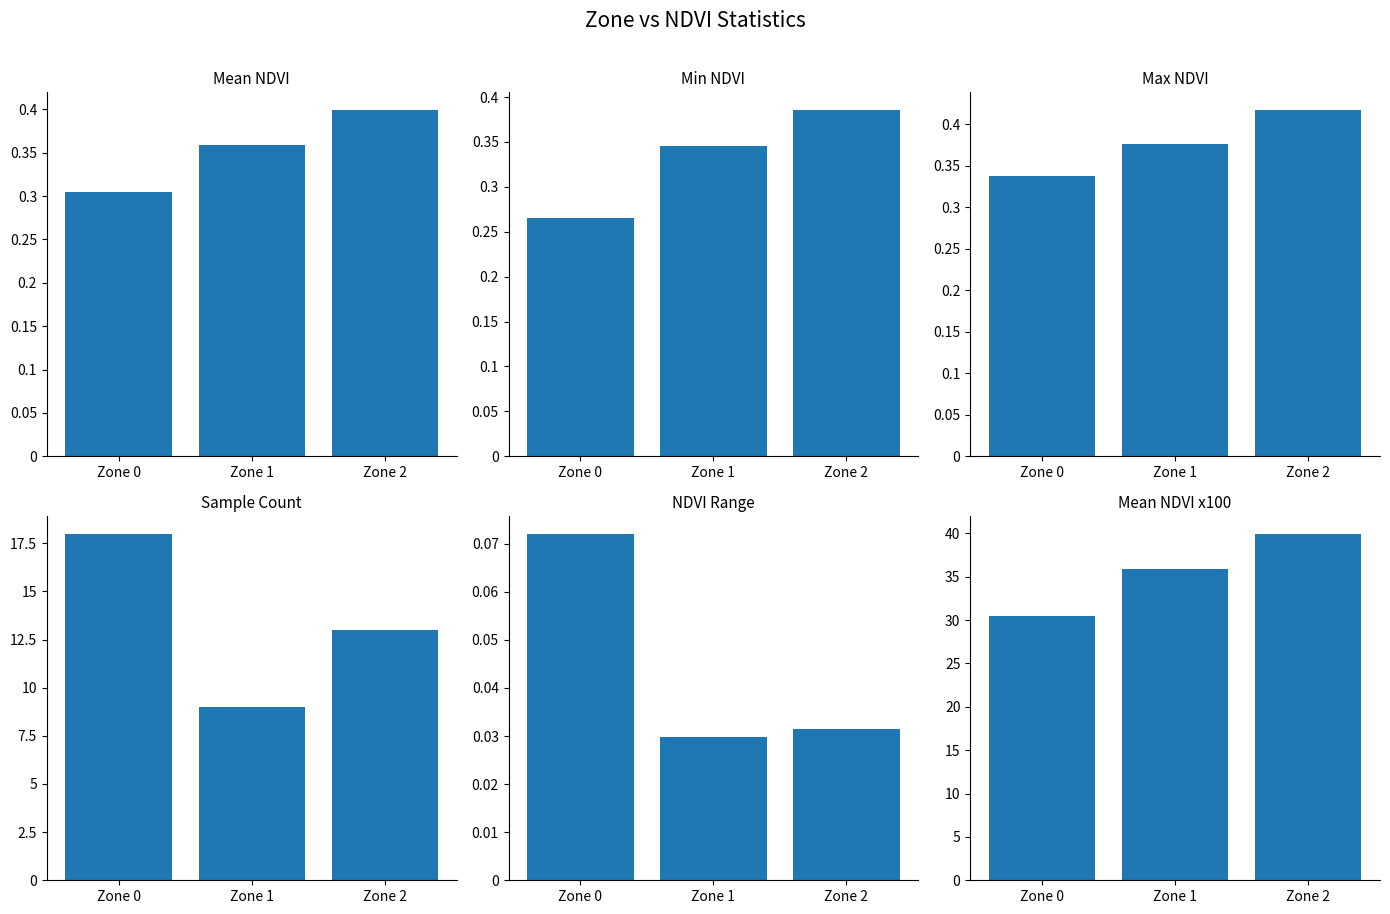

Reading left to right, transcribe all the data shown in this chart.

Mean NDVI: Zone 0=0.3	Zone 1=0.4	Zone 2=0.4
Min NDVI: Zone 0=0.3	Zone 1=0.3	Zone 2=0.4
Max NDVI: Zone 0=0.3	Zone 1=0.4	Zone 2=0.4
Sample Count: Zone 0=18.0	Zone 1=9.0	Zone 2=13.0
NDVI Range: Zone 0=0.1	Zone 1=0.0	Zone 2=0.0
Mean NDVI (scaled): Zone 0=30.5	Zone 1=35.8	Zone 2=40.0